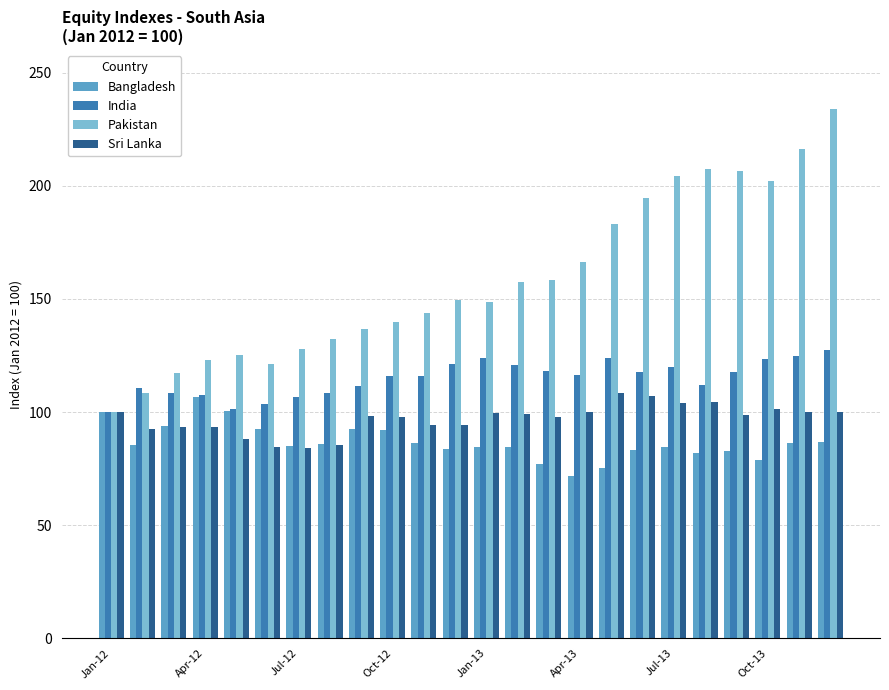

What is the difference between the maximum and second lowest values in the Bangladesh series?

31.5